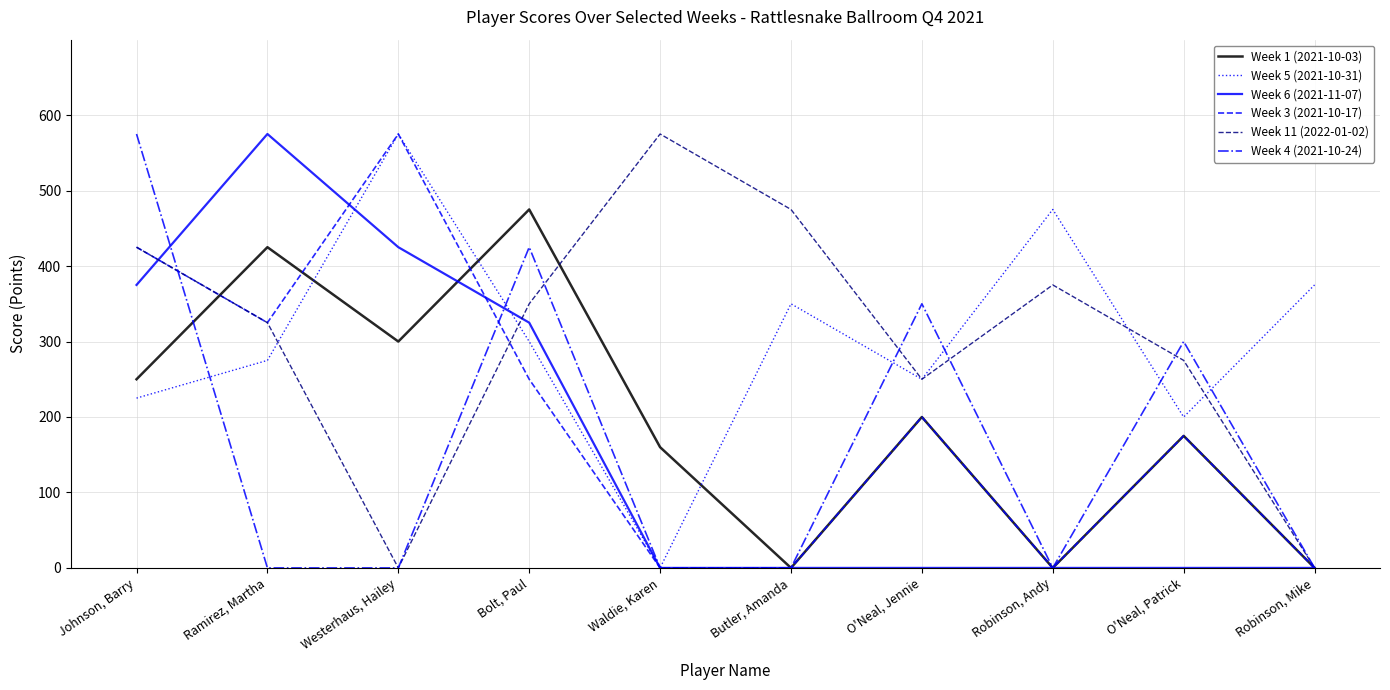

Is it true that Week 1 (2021-10-03) equals 170 at Westerhaus, Hailey?

False